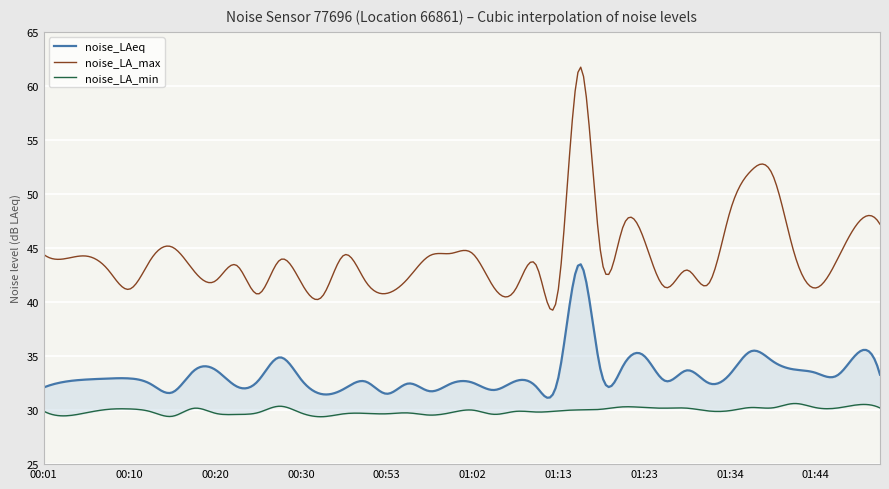

Count the number of categories in the chart.

40